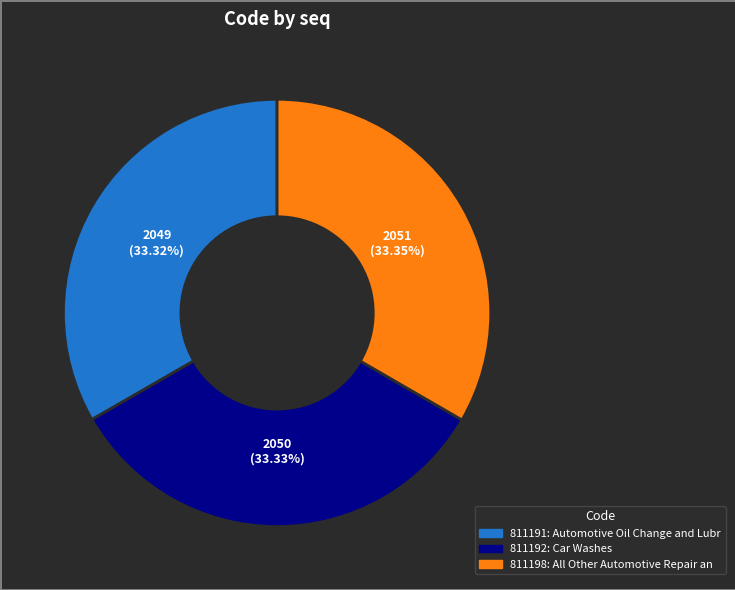

Does any single category account for the majority?

No